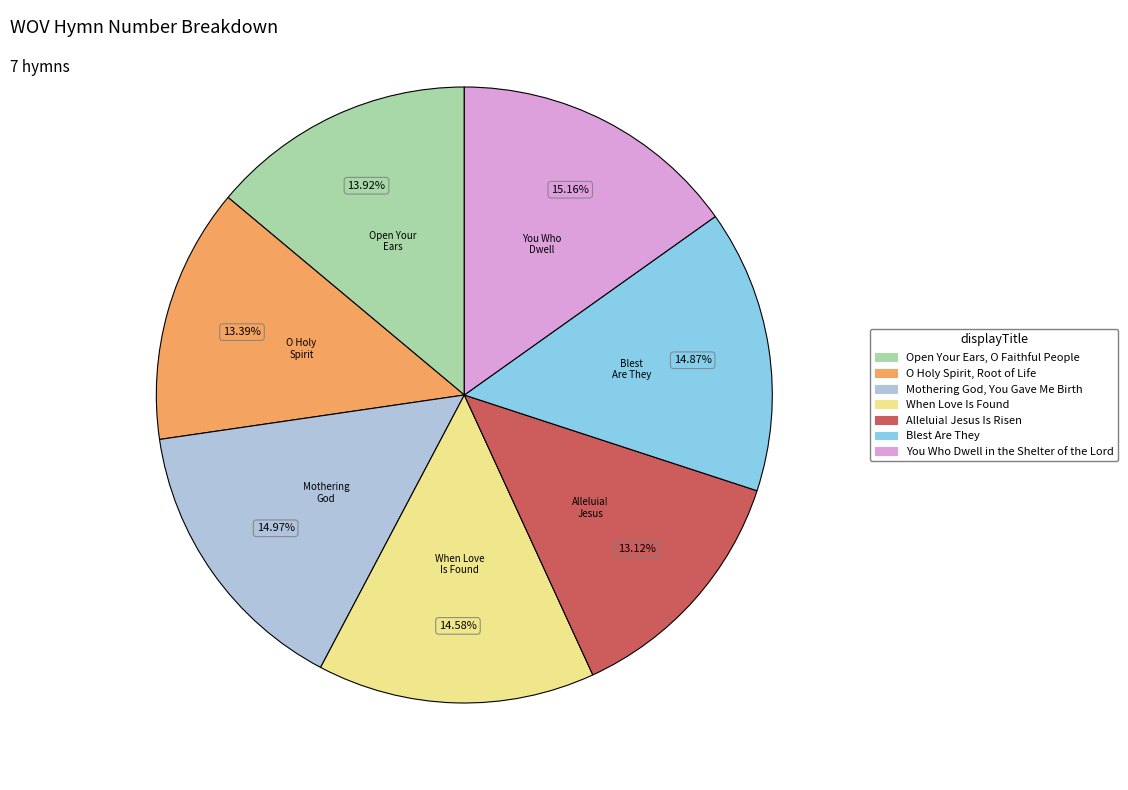

What percentage is the Alleluia! Jesus Is Risen slice, to the nearest percent?

13%